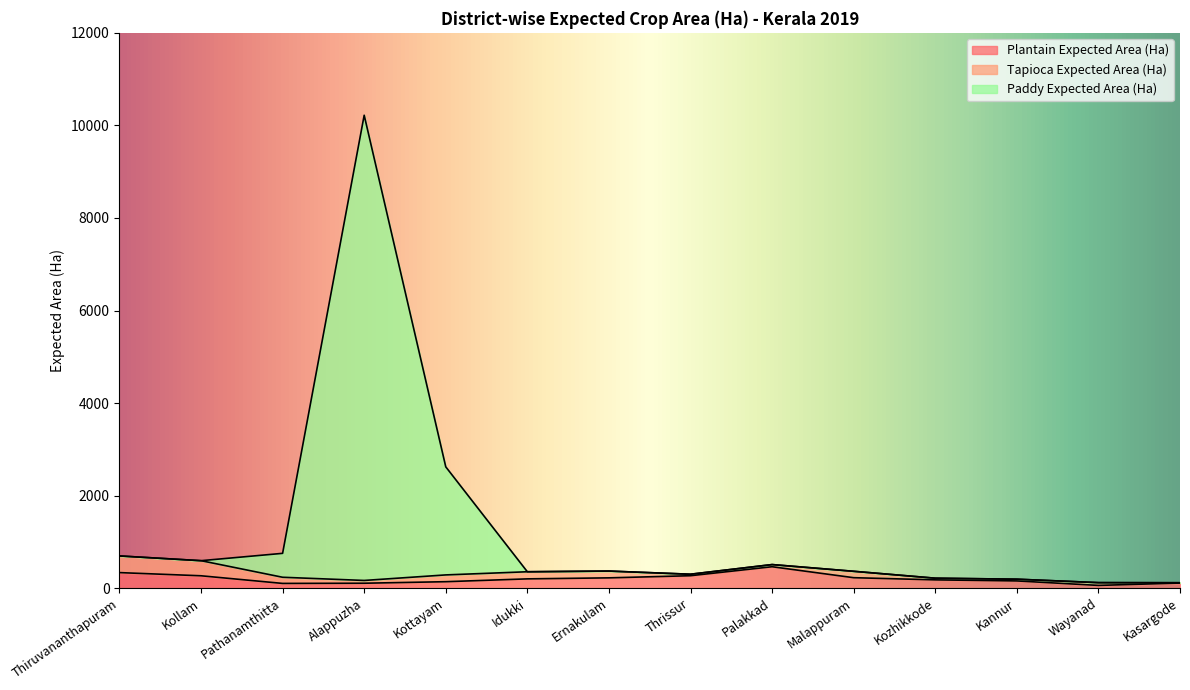

What position from the right is Kottayam?

10